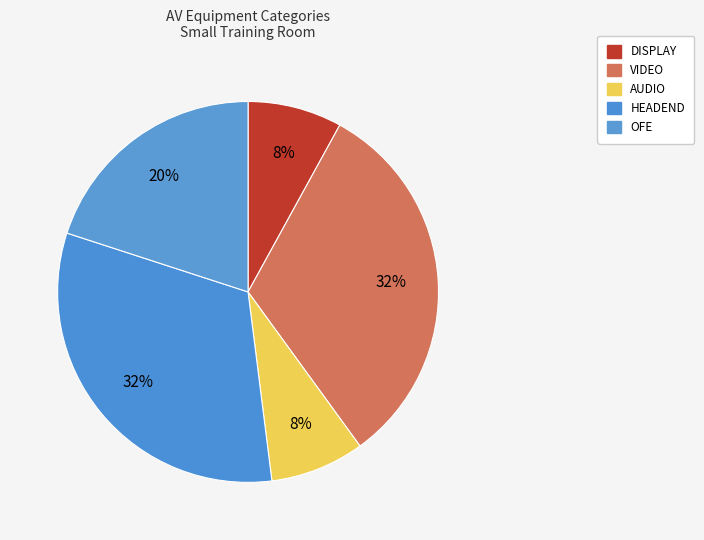

How many slices are in this pie chart?

5